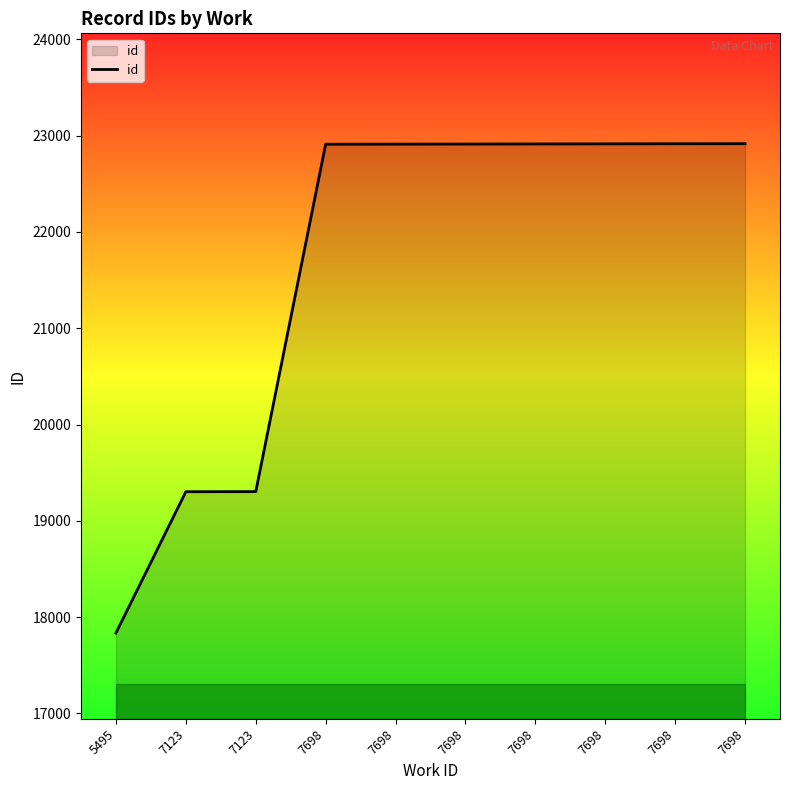

Does the chart have visible grid lines?

No